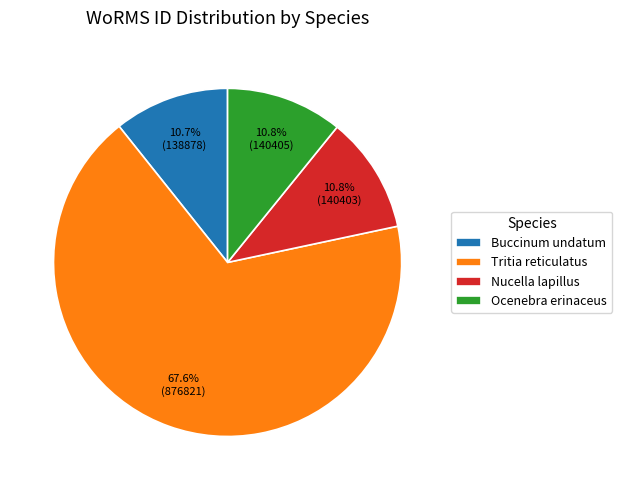

What percentage is NOT represented by Ocenebra erinaceus?

89.2%